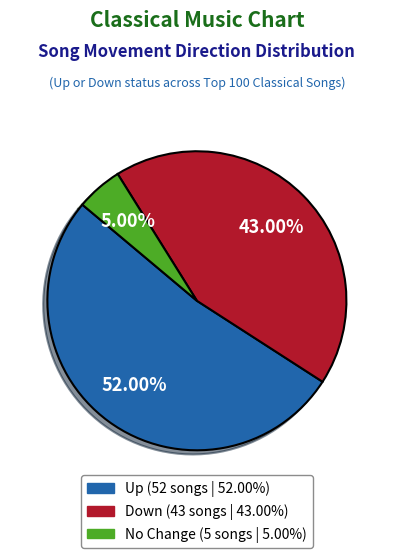

Is there any slice that represents more than half of the pie?

Yes